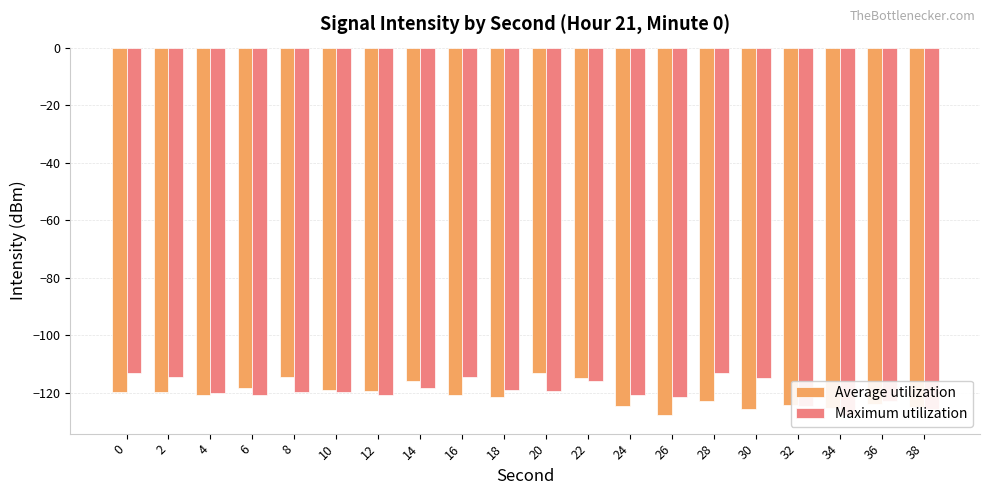

Rank the series at 26 from lowest to highest value.

Average utilization, Maximum utilization